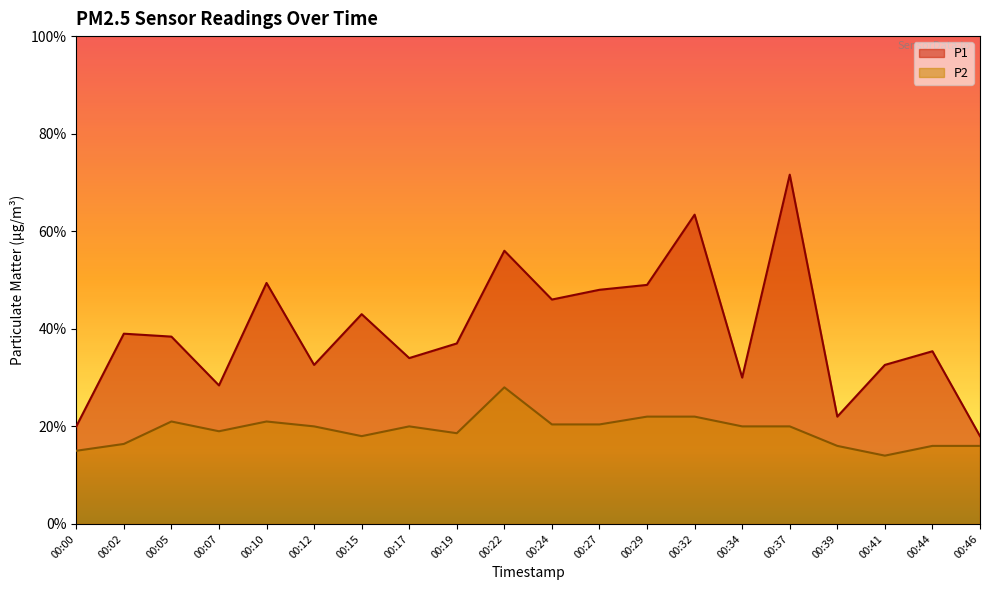

List the series in order of their overall mean, lowest first.

P2, P1